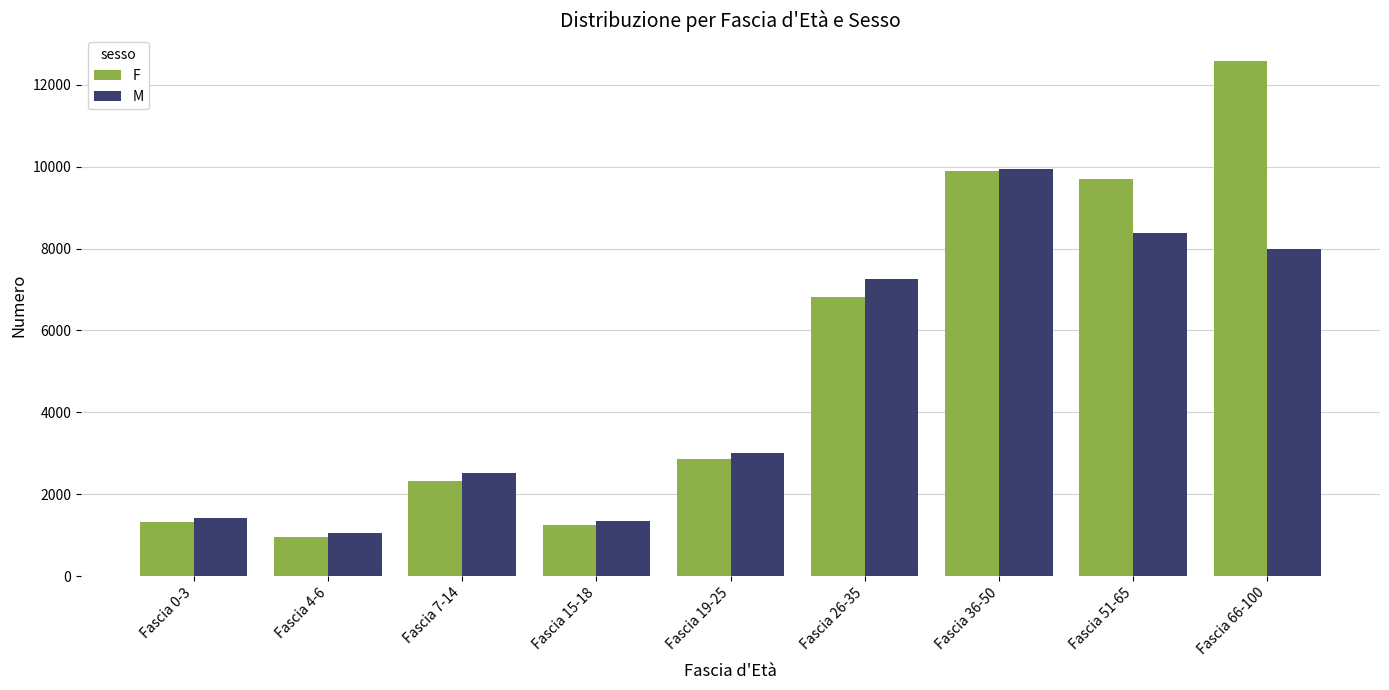

What is the sum of all F values?

47713